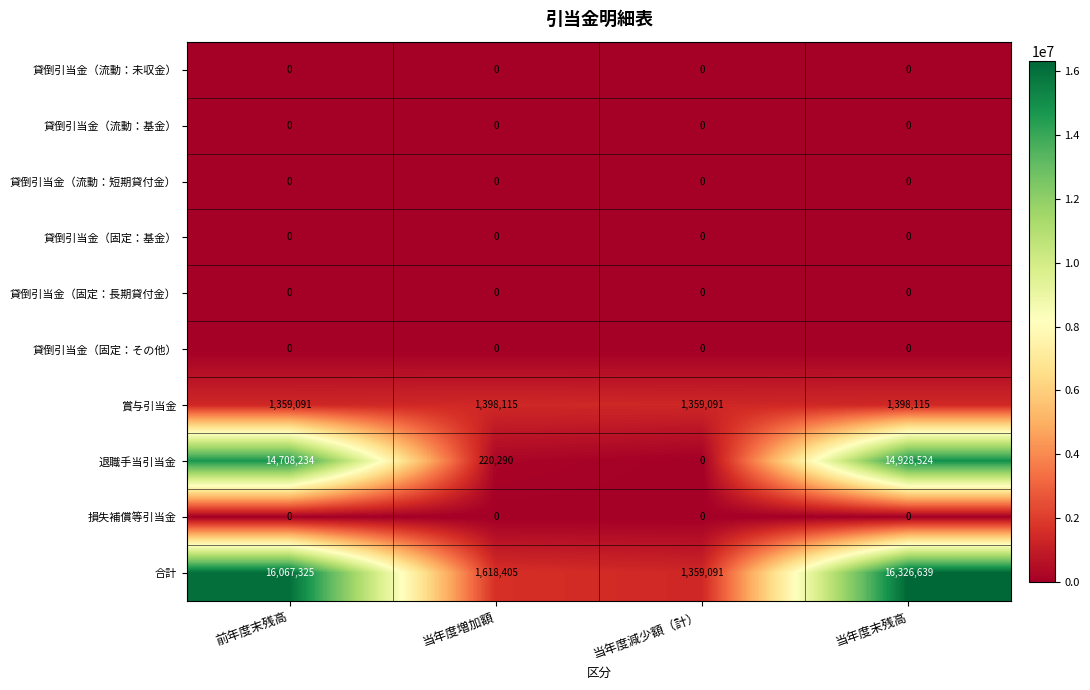

List the labels in order of 合計 value, largest first.

当年度末残高, 前年度末残高, 当年度増加額, 当年度減少額（計）